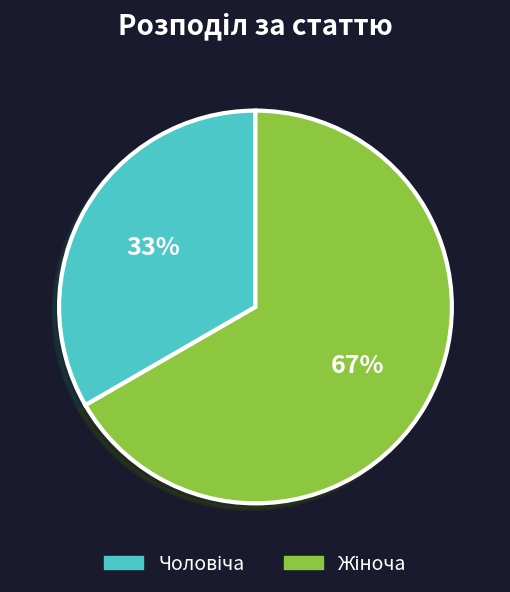

To the nearest percent, what is the average slice percentage?

50%